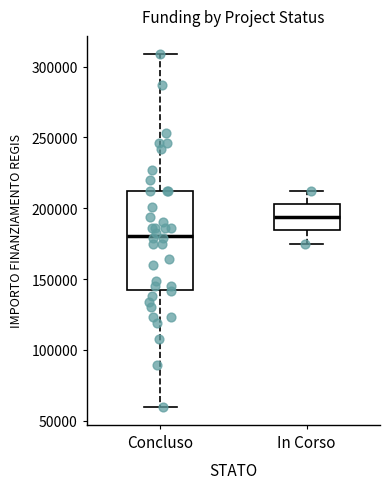

Comparing the boxes themselves (not the whiskers), which one is the tallest?

Concluso